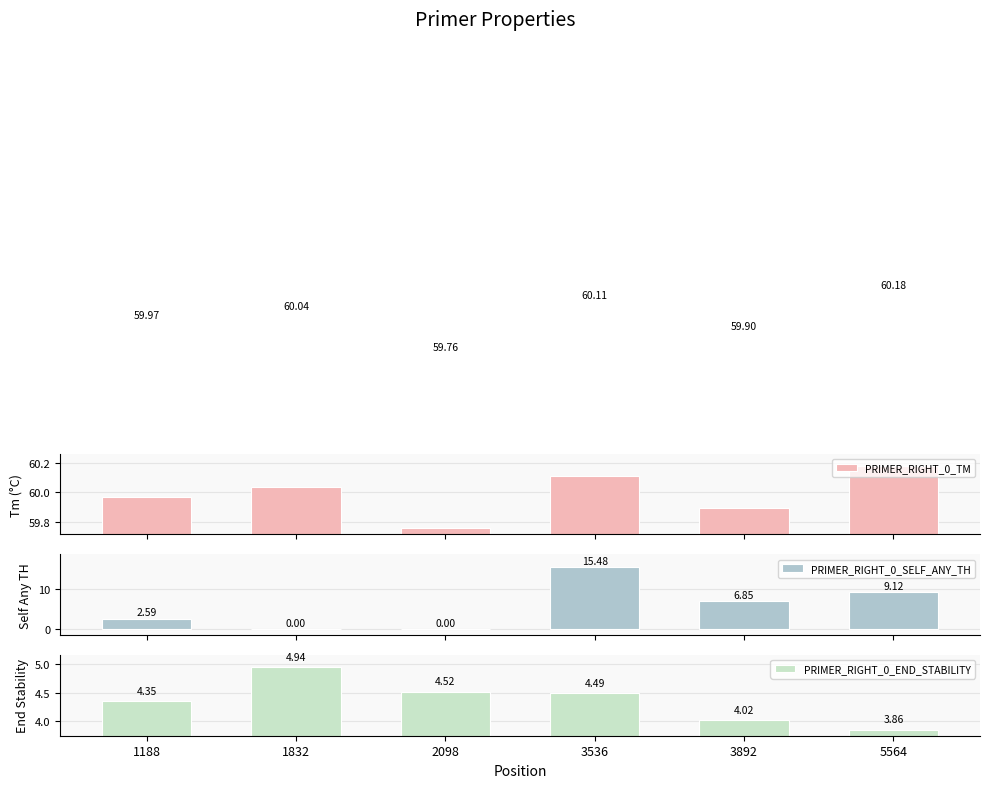

The PRIMER_RIGHT_0_SELF_ANY_TH series shows 9.1 at 5564. True or false?

True